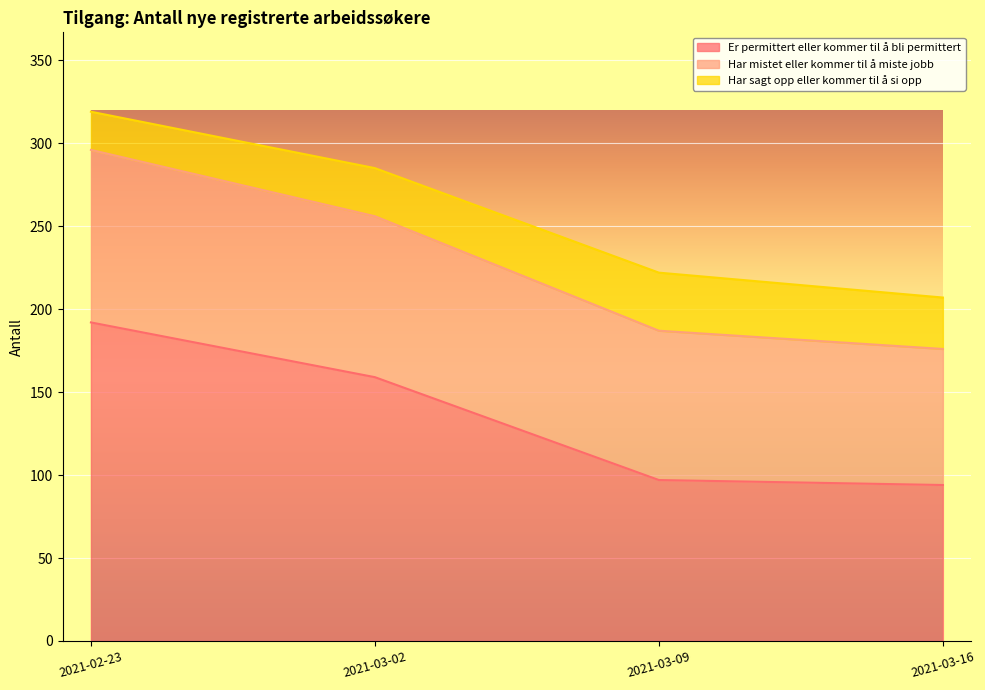

List the series in order of their peak value, highest first.

Er permittert eller kommer til å bli permittert, Har mistet eller kommer til å miste jobb, Har sagt opp eller kommer til å si opp